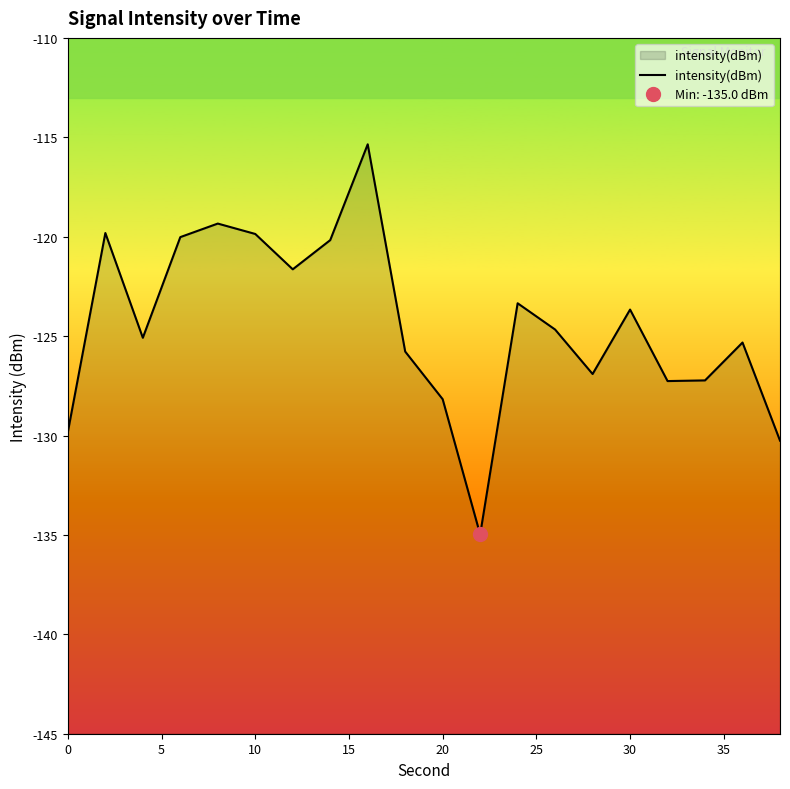

What is the value of the 14th point from the left?

-124.7